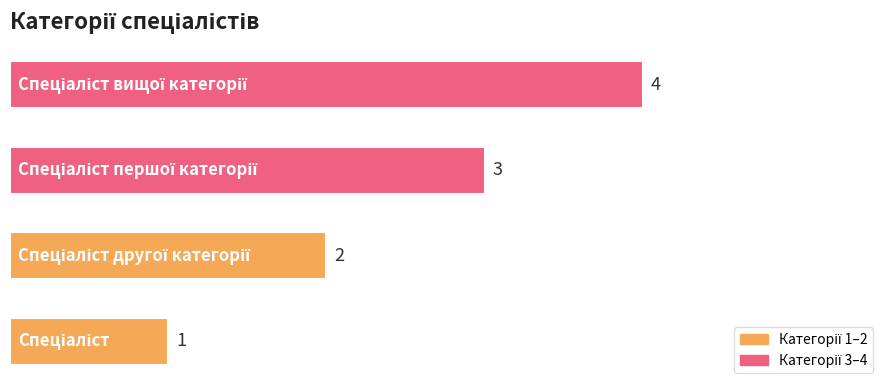

What is the maximum value shown in the chart?

4